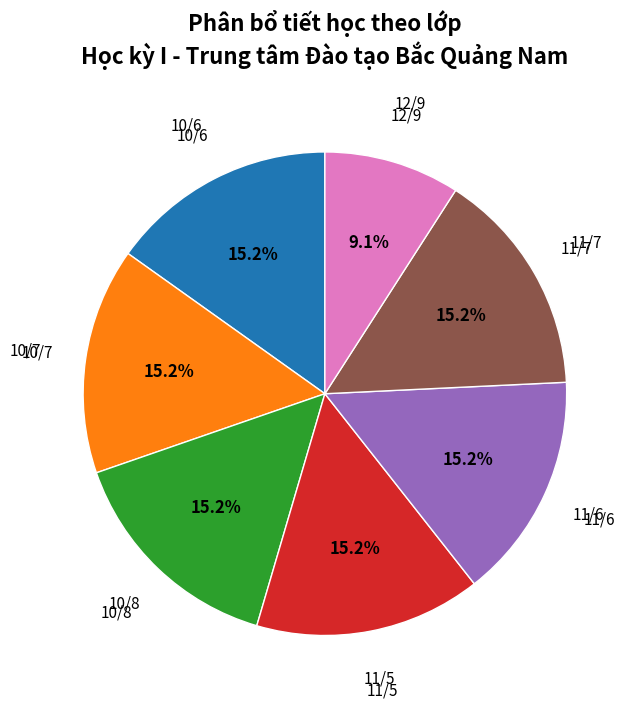

Does any single category account for the majority?

No